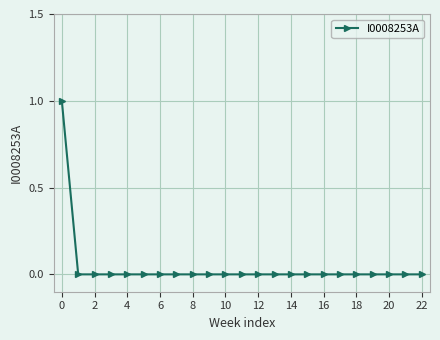

Reading left to right, extract all data points from this chart.

1	0	0	0	0	0	0	0	0	0	0	0	0	0	0	0	0	0	0	0	0	0	0